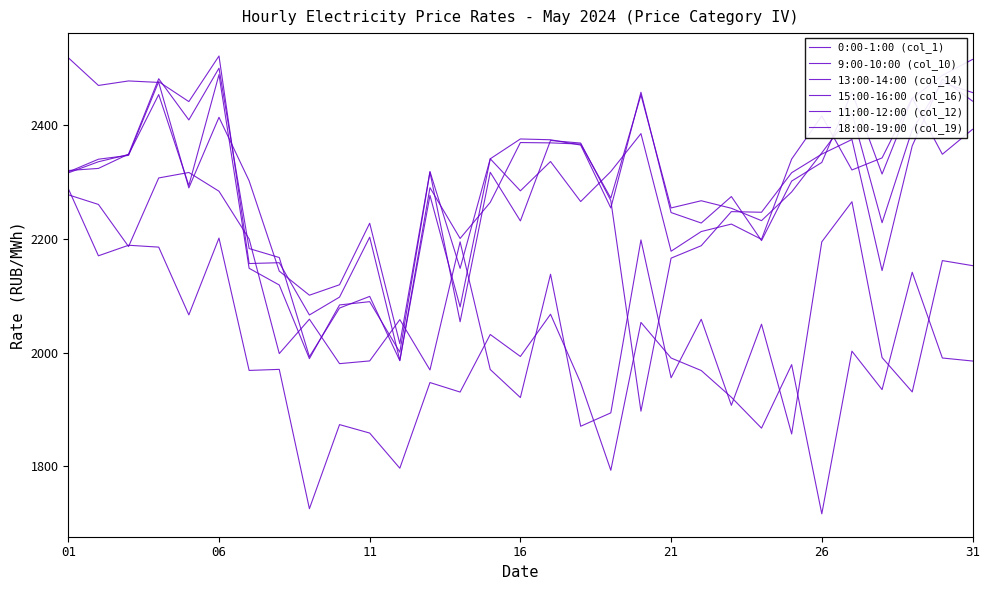

What is the value of the 9:00-10:00 (col_10) point at the 12th from the left?

2189.1